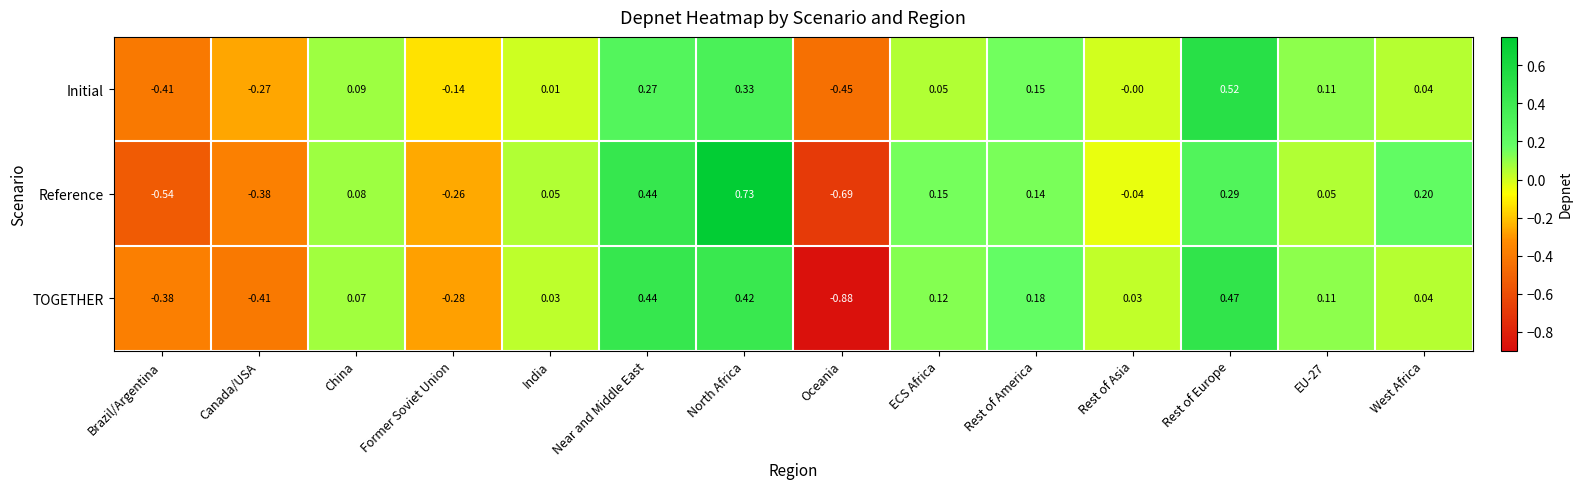

List the series in order of their overall mean, highest first.

Initial, Reference, TOGETHER